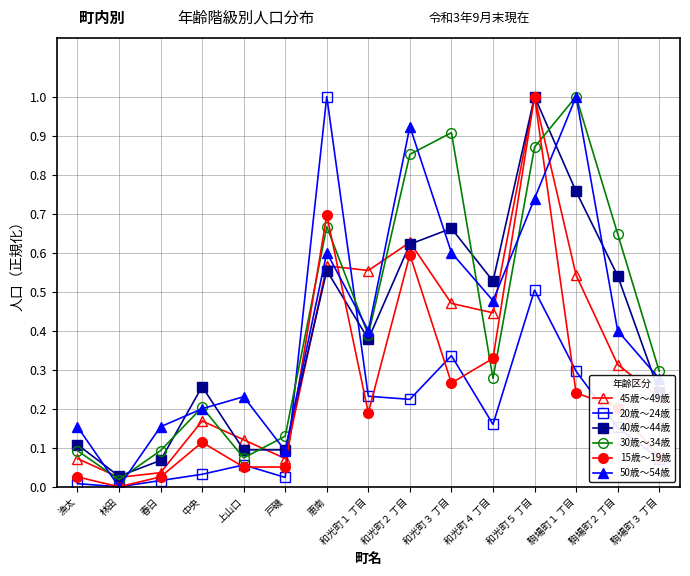

What are all the series names shown in the legend?

45歳～49歳, 20歳～24歳, 40歳～44歳, 30歳～34歳, 15歳～19歳, 50歳～54歳